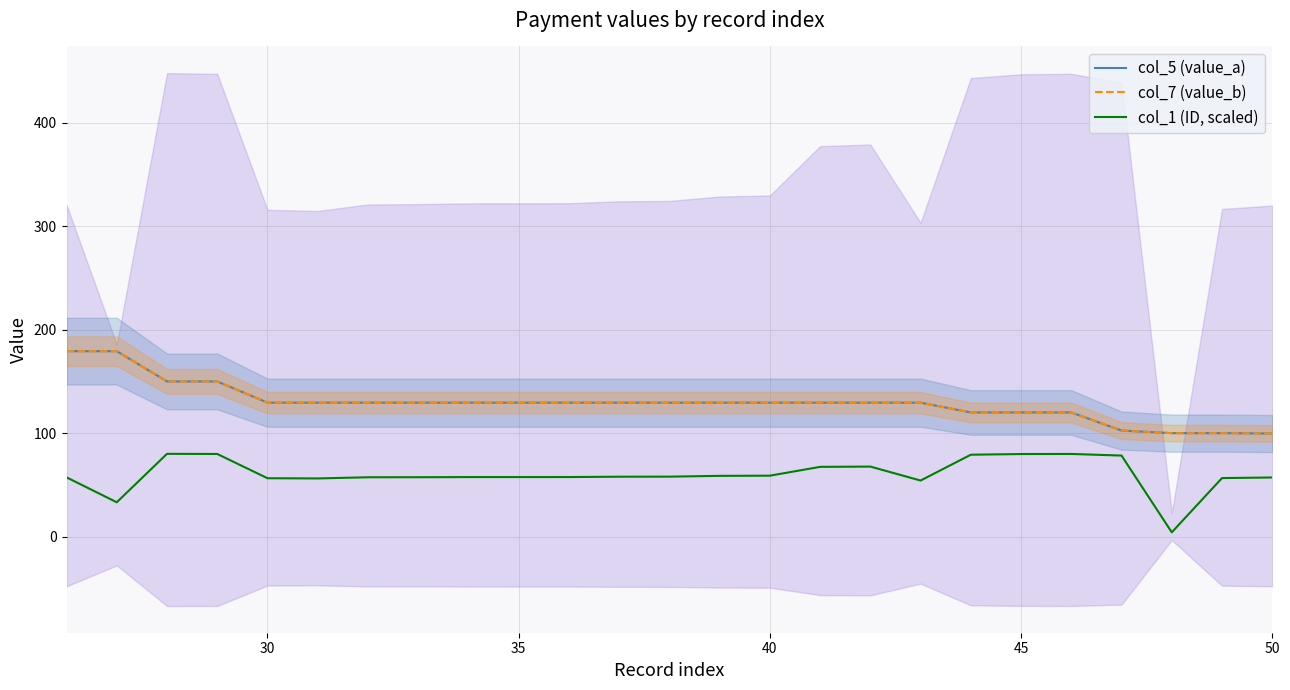

List the series in order of their peak value, lowest first.

col_1 (ID, scaled), col_5 (value_a), col_7 (value_b)